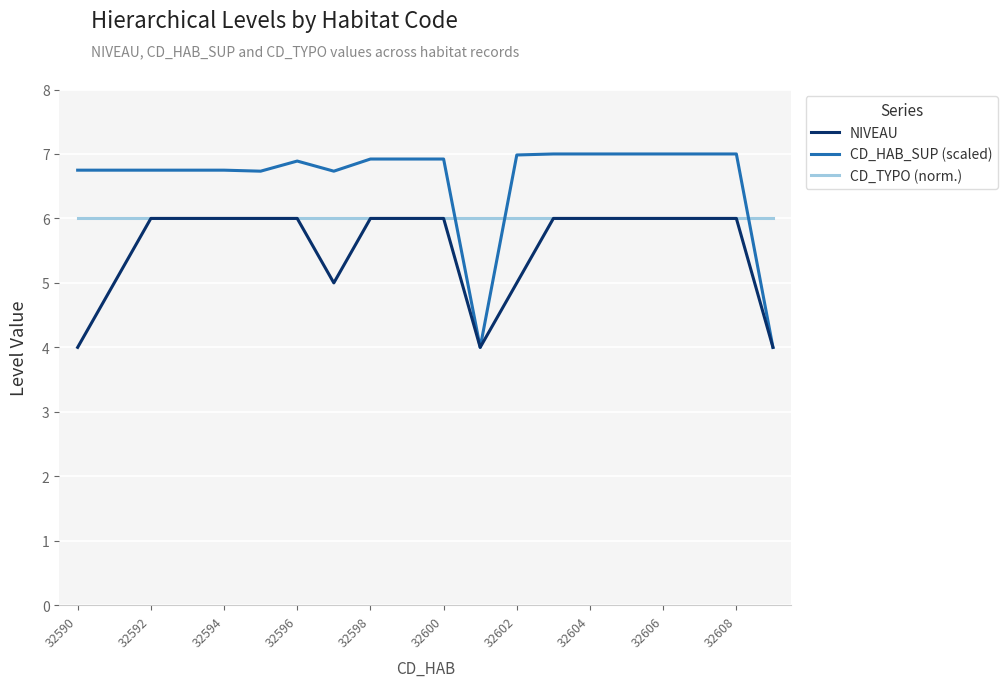

What is the lowest value of the NIVEAU series?

4.0